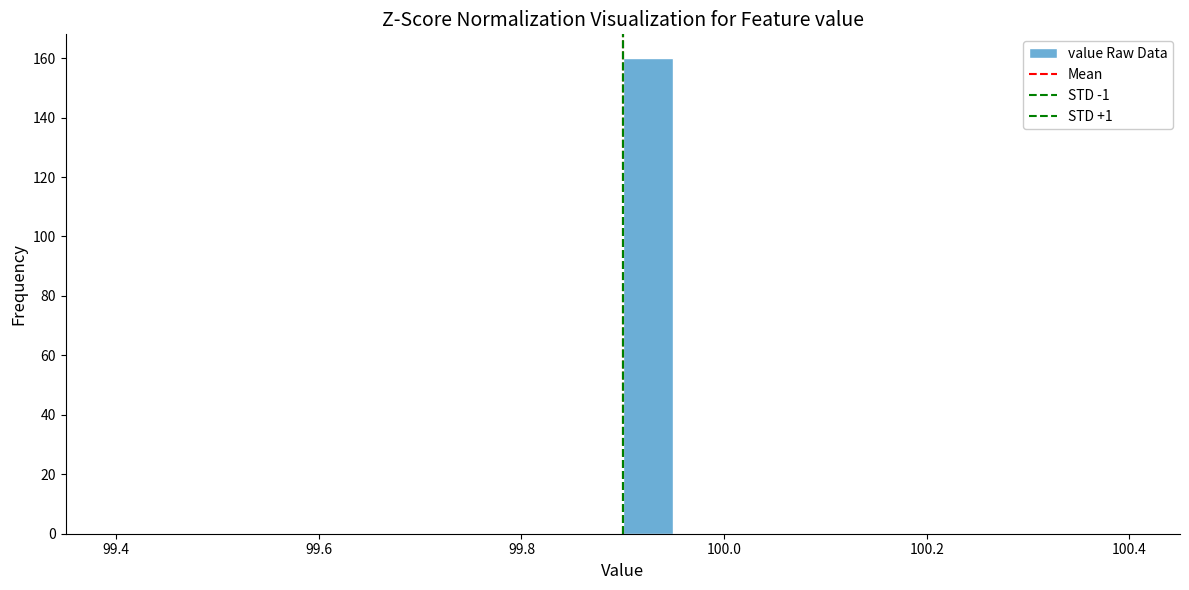

Read against the x-axis, roughly where is the centre of the tallest bar?

99.92